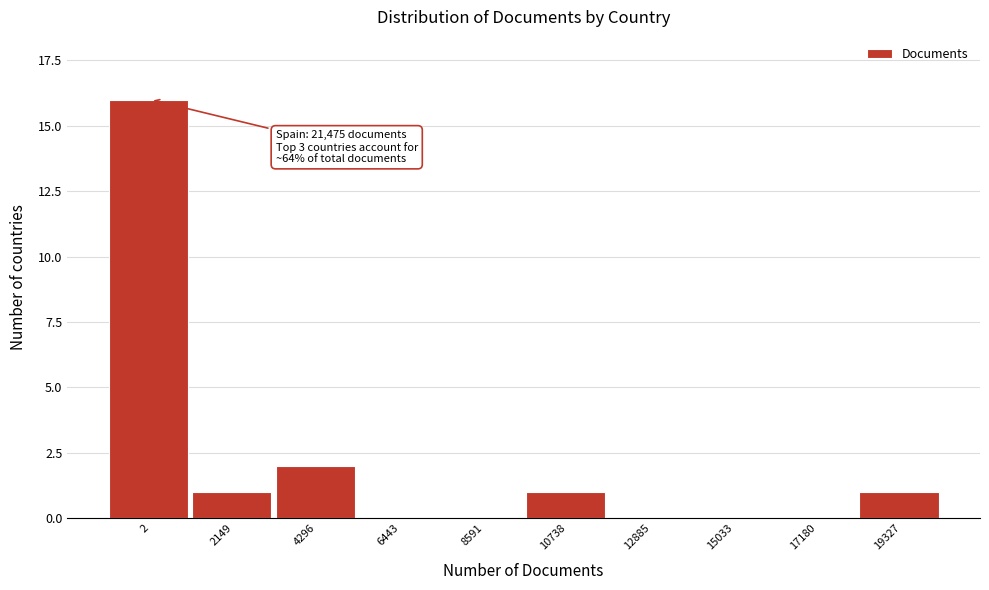

Reading right to left, what are all the values shown in this chart?

19327=1	17180=0	15033=0	12885=0	10738=1	8591=0	6443=0	4296=2	2149=1	2=16